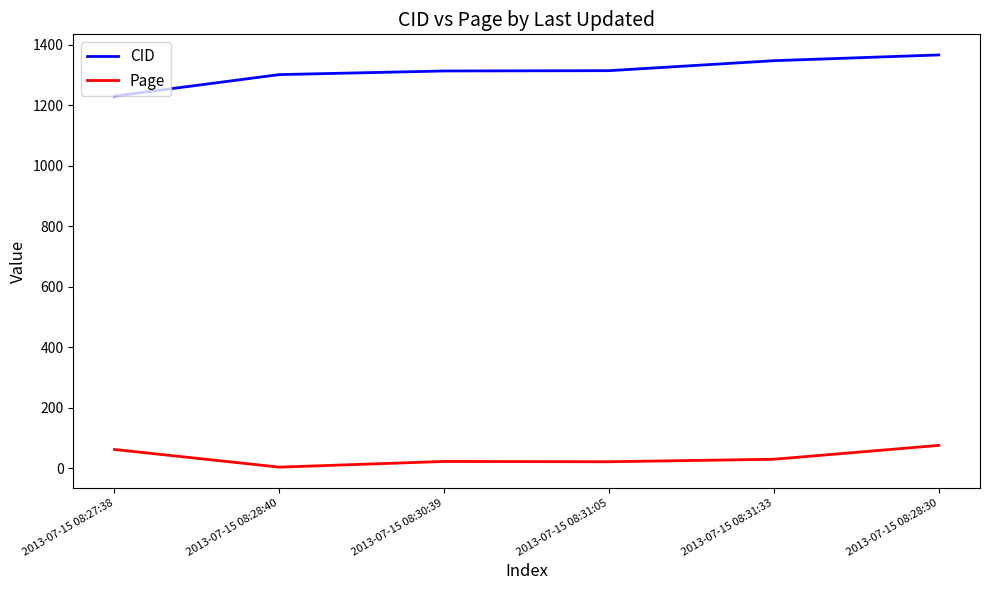

Between 2013-07-15 08:27:38 and 2013-07-15 08:28:30, which series saw the biggest shift?

CID